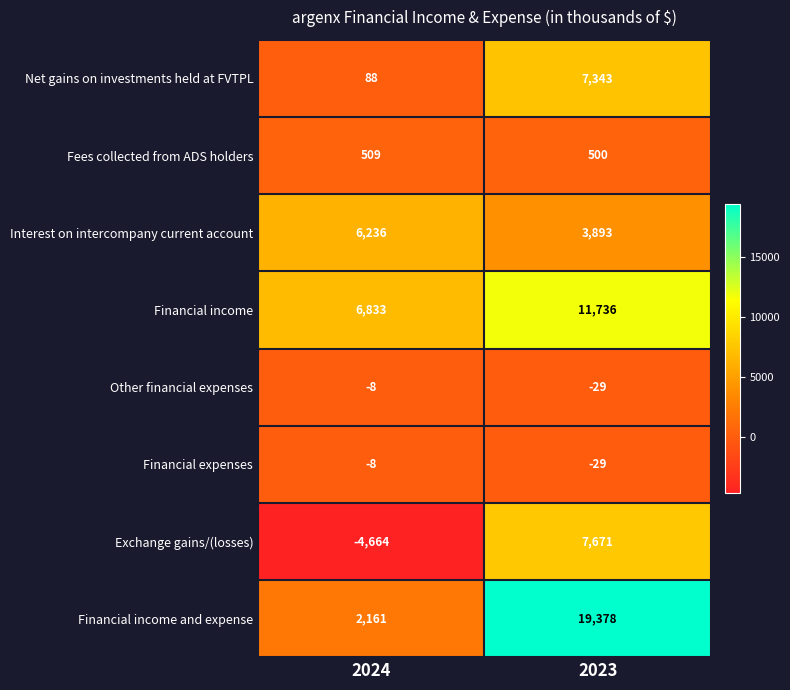

Which series has the largest range (max minus min)?

Financial income and expense